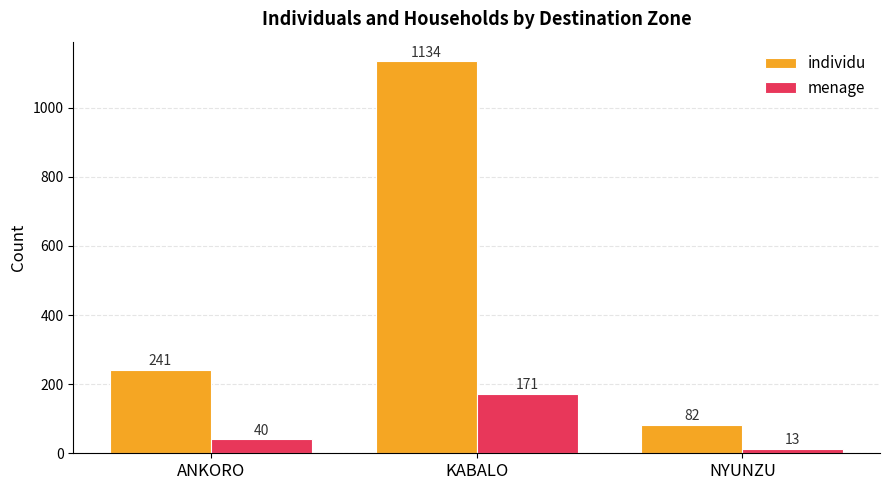

How many data points in menage are less than 40?

1